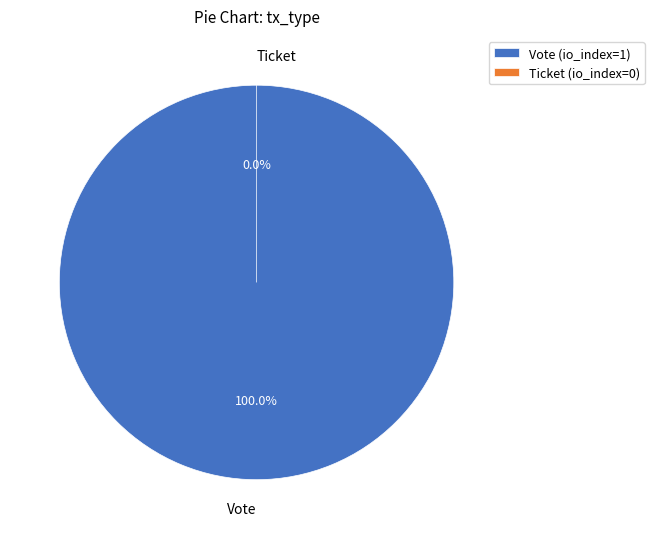

Does Ticket account for over 50% of the chart?

No